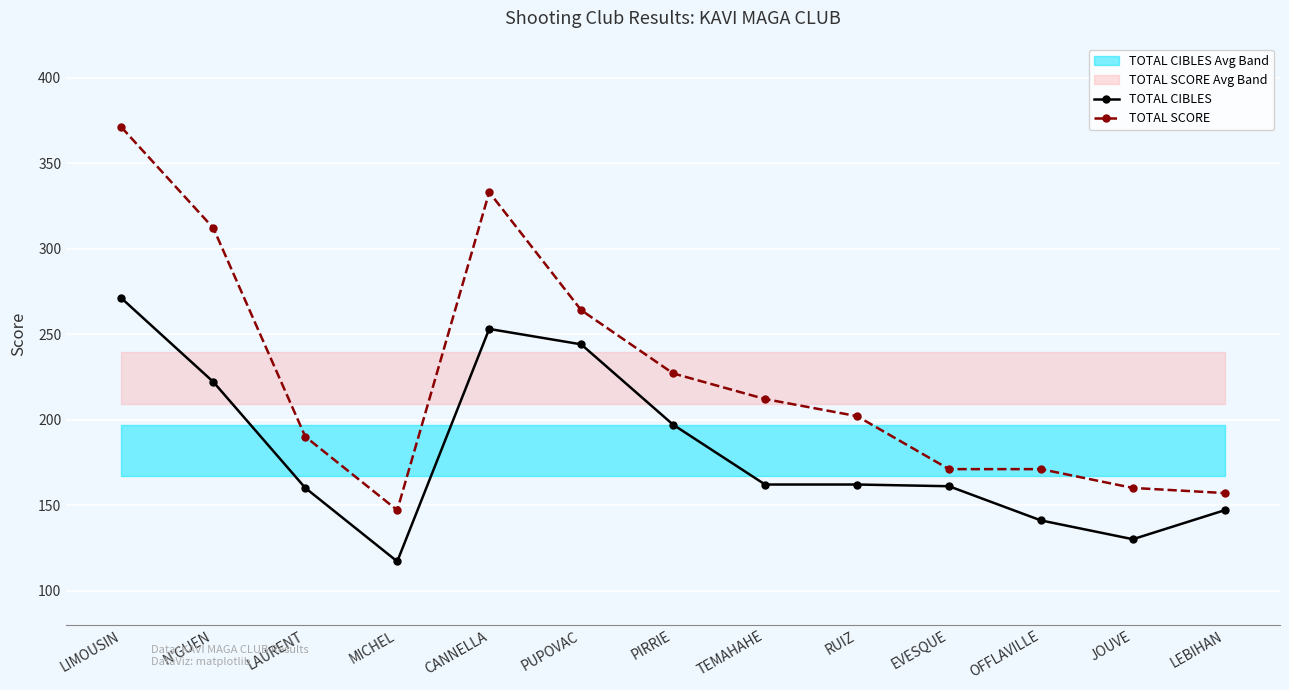

Which series has the largest total across all categories?

TOTAL SCORE